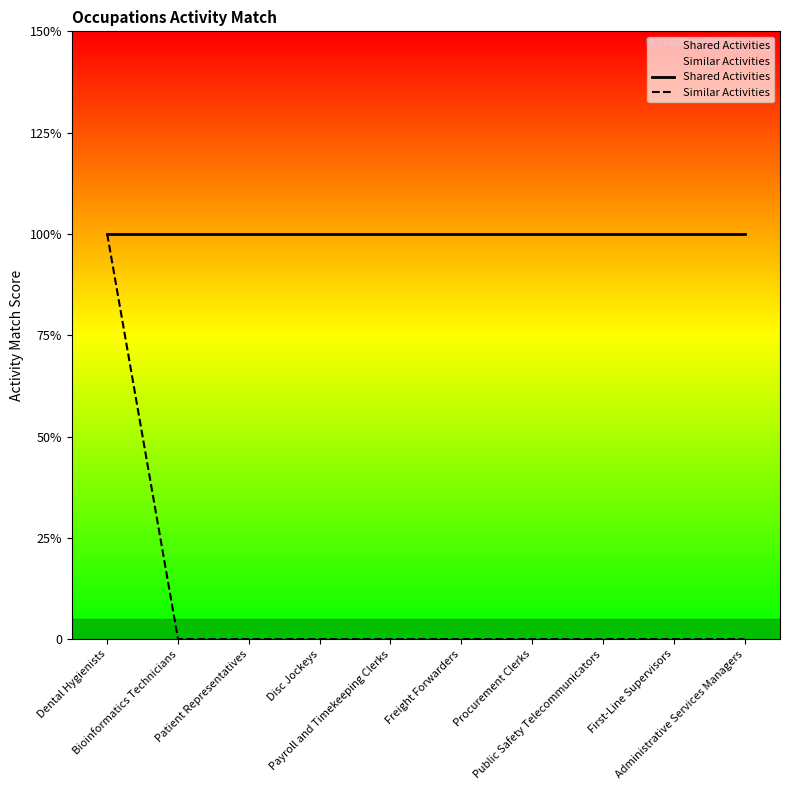

What is the sum of the Similar Activities values at Dental Hygienists and Bioinformatics Technicians?

1